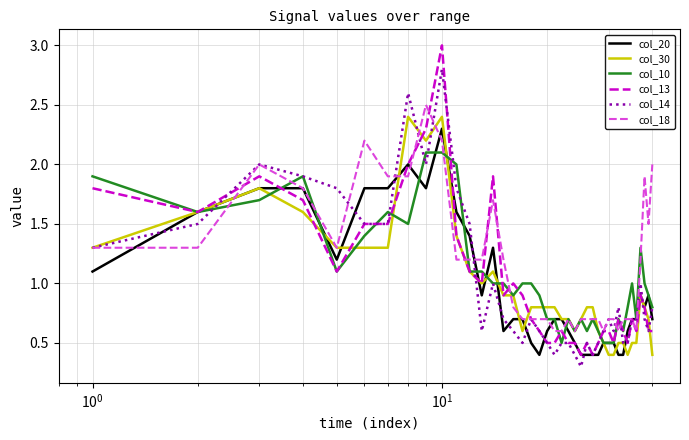

Which series has the widest spread of values?

col_13